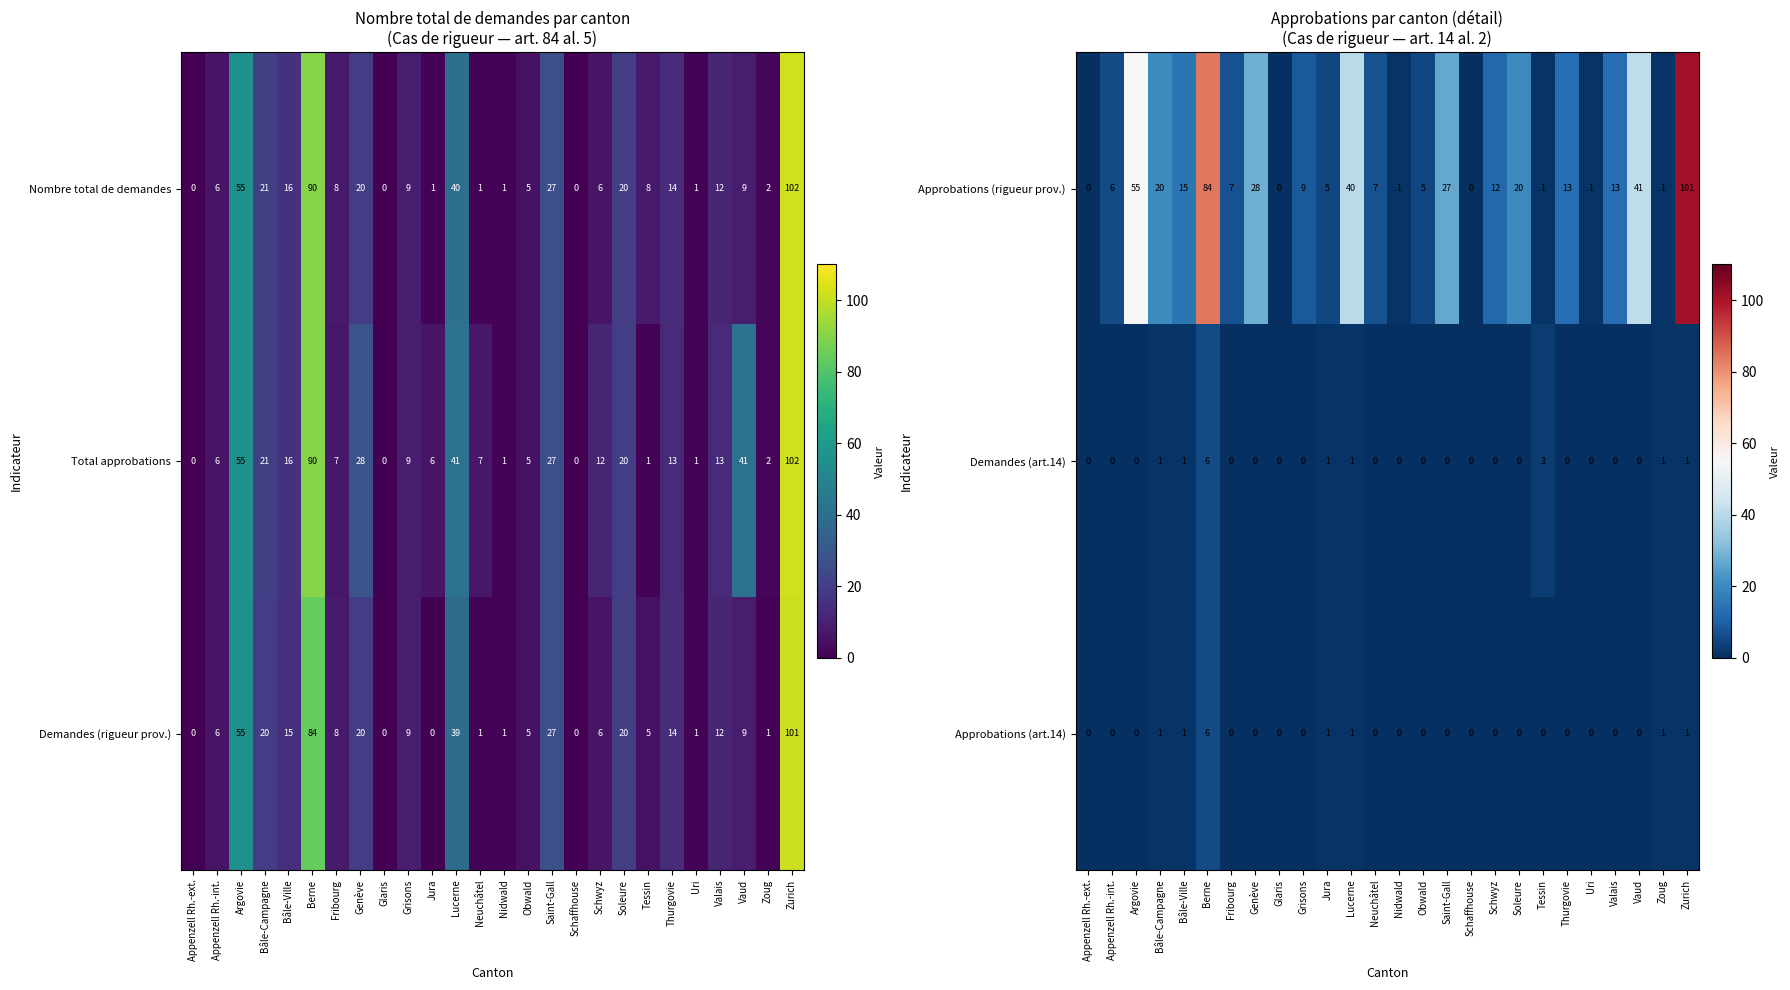

Count the number of categories in the chart.

26